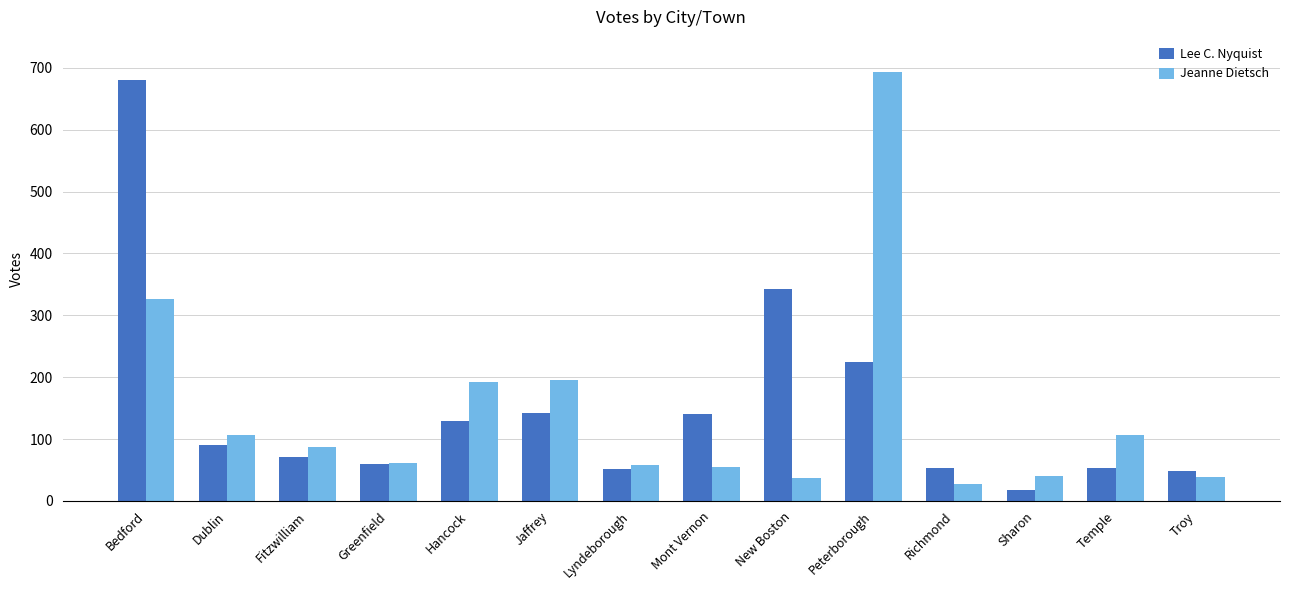

At which label is Jeanne Dietsch closest to 360?

Bedford